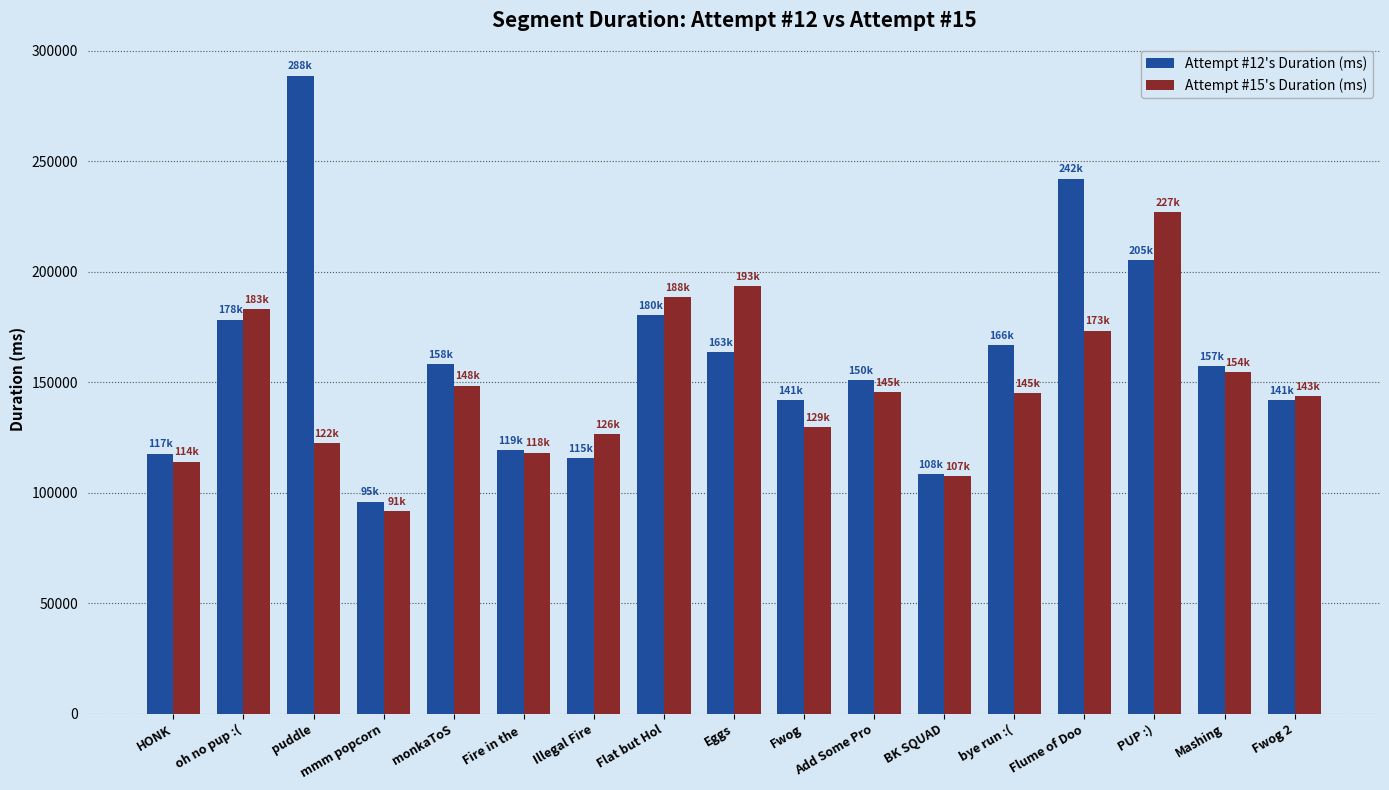

The Attempt #15's Duration (ms) series shows 93462 at Flat but Hol. True or false?

False